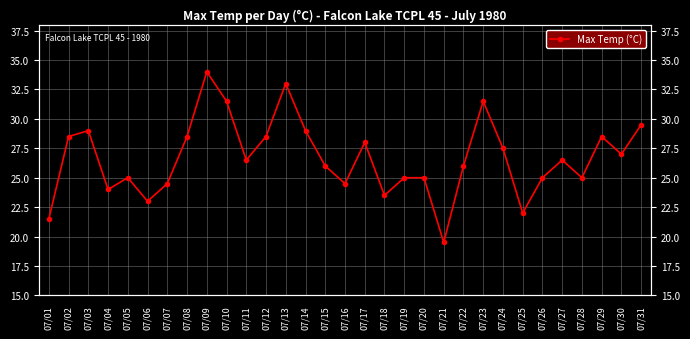

What is the difference between the values at 07/16 and 07/04?

0.5